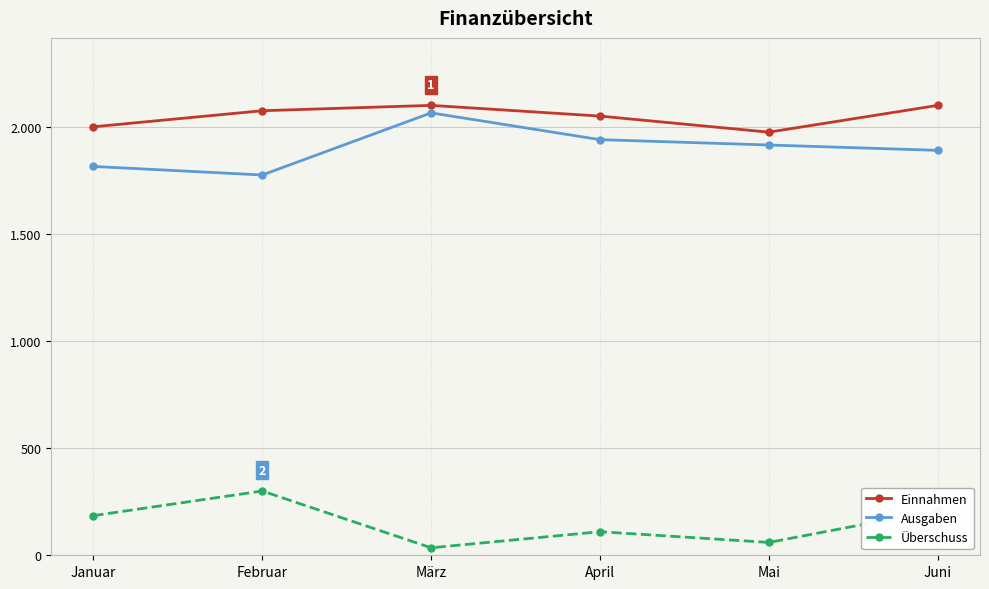

The Einnahmen series shows 904 at Februar. True or false?

False